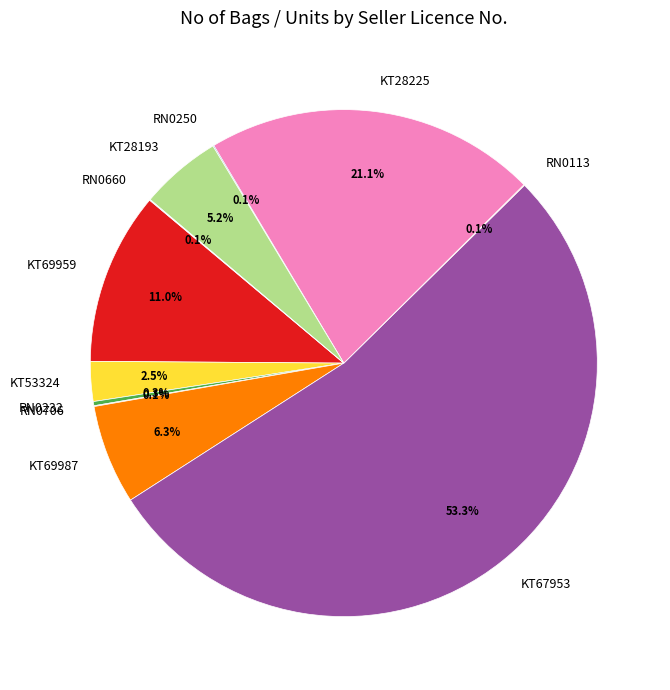

What is the largest slice in the pie chart?

KT67953